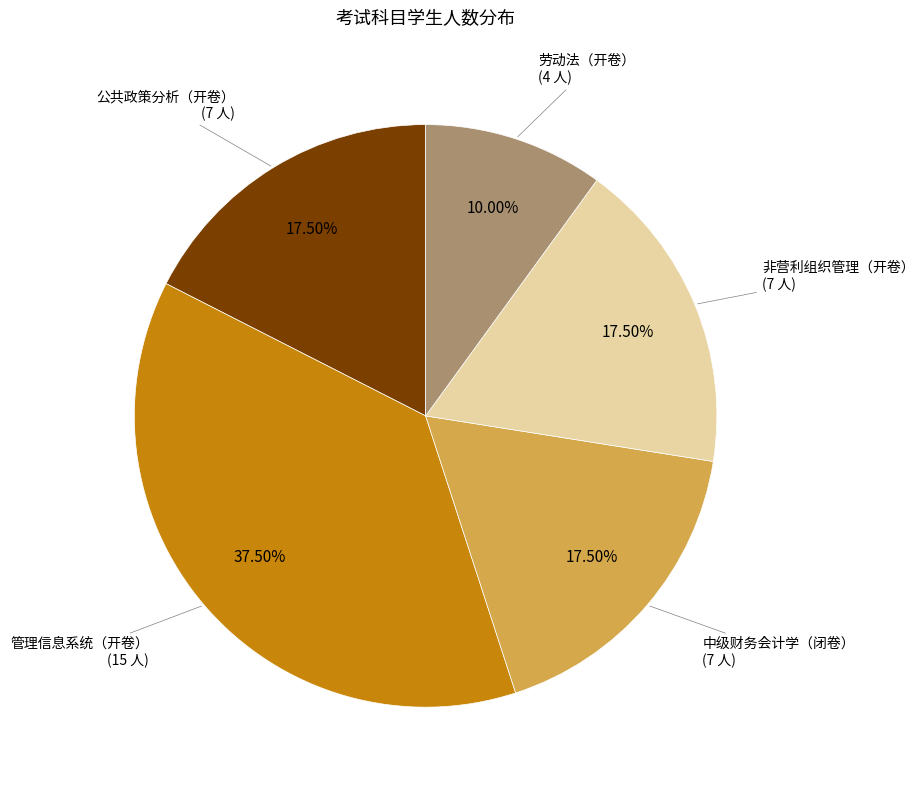

Is there a majority slice in this chart?

No